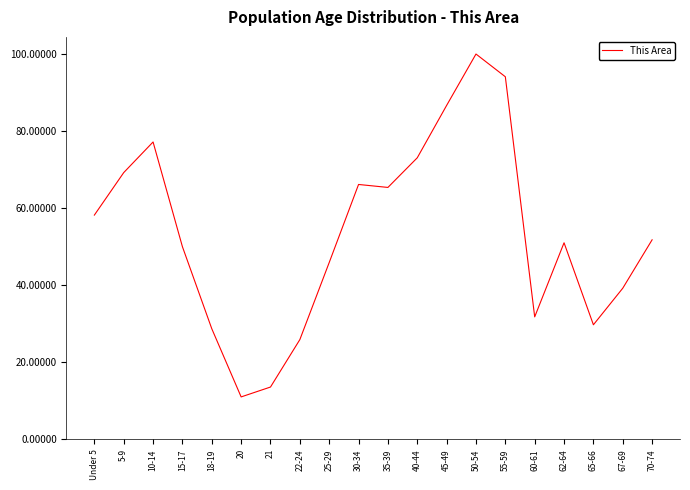

What position from the right is Under 5?

20